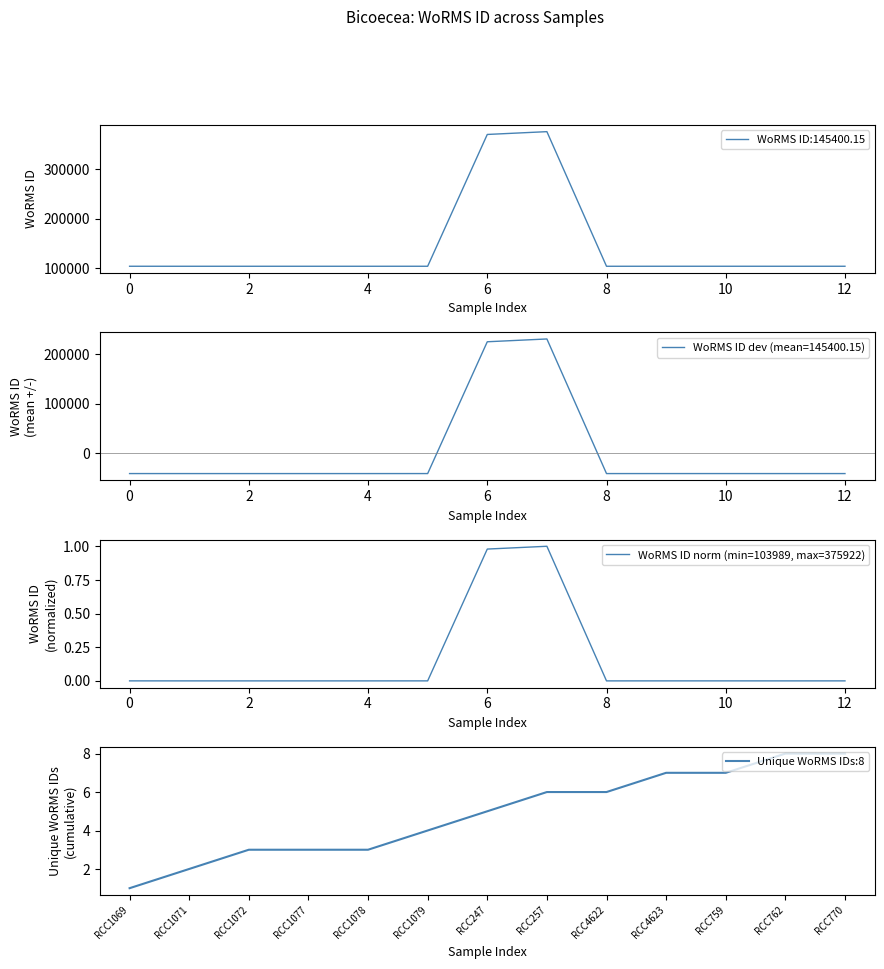

True or false: WoRMS ID norm (min=103989, max=375922) has a value of 0.0 at 10.

True